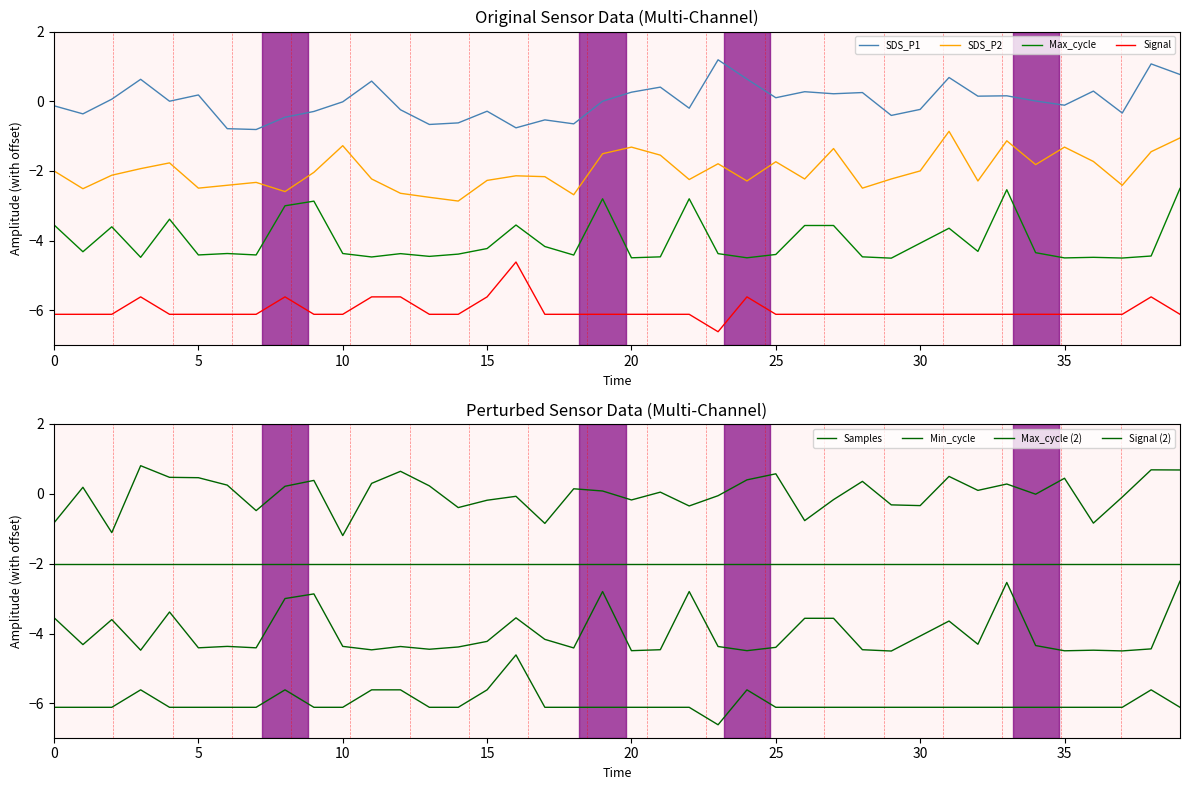

Which label corresponds to the largest value in the chart?

23